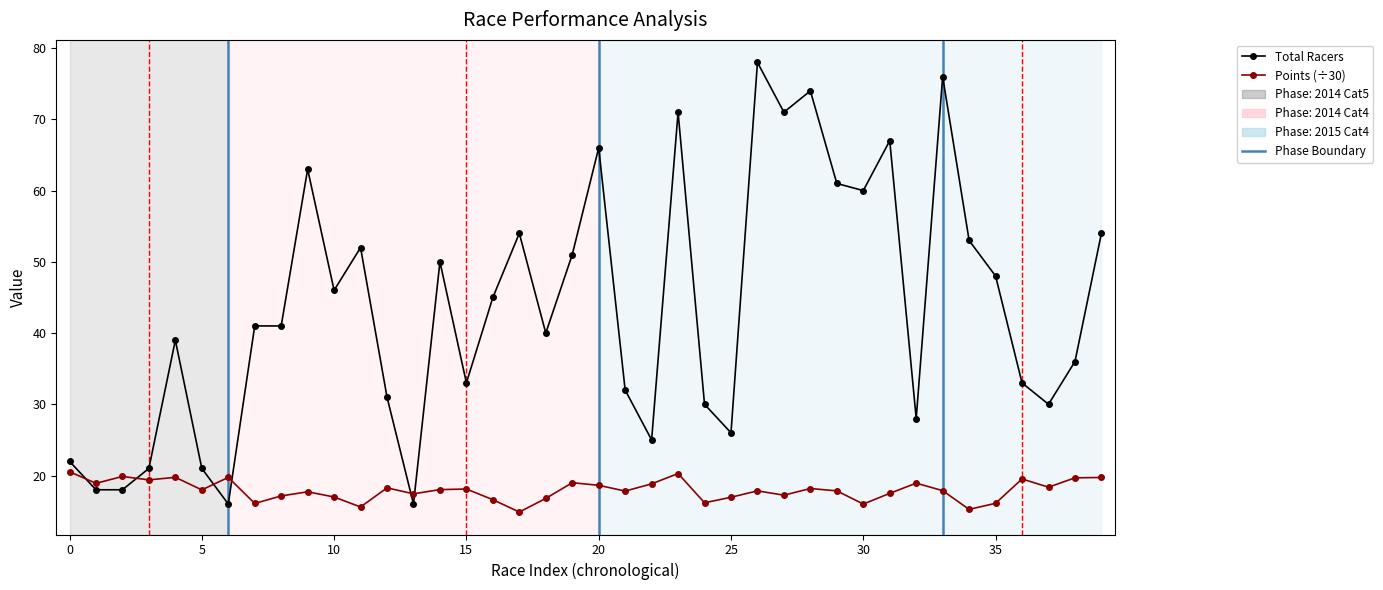

What is the sum of all Total Racers values?

1737.0